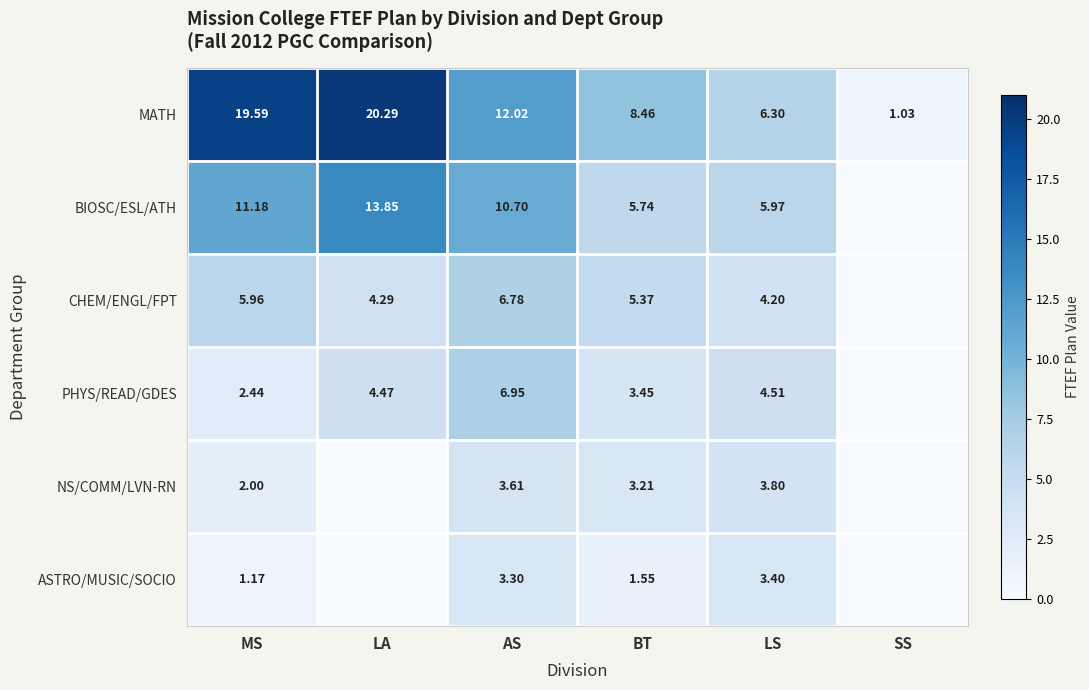

What is the difference between the MATH values at BT and SS?

7.4